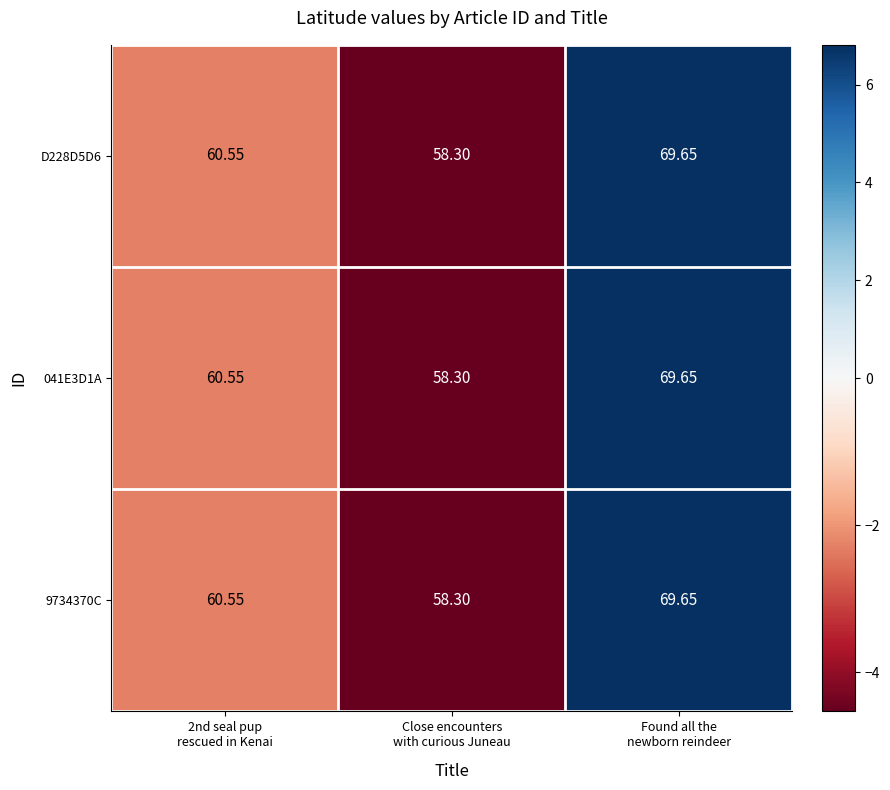

Count the number of categories in the chart.

3